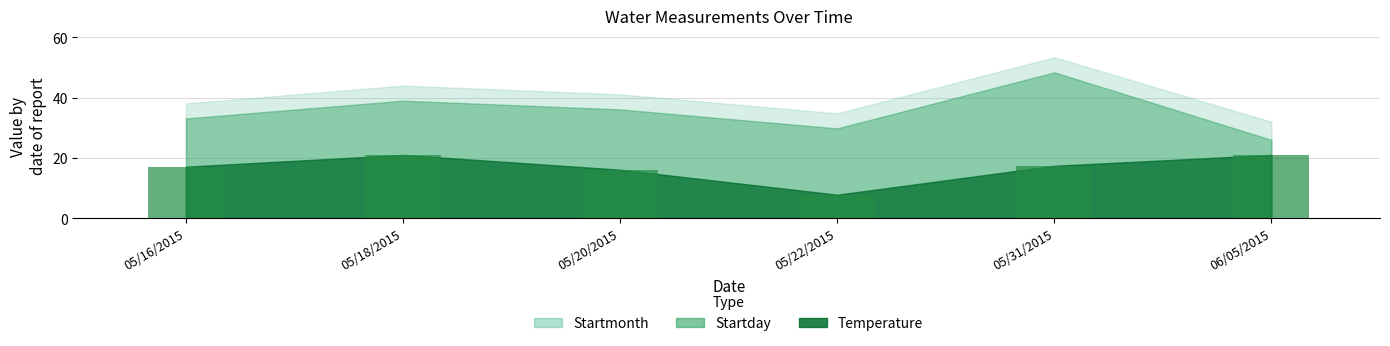

Is it true that the value at 06/05/2015 is 37.0?

False